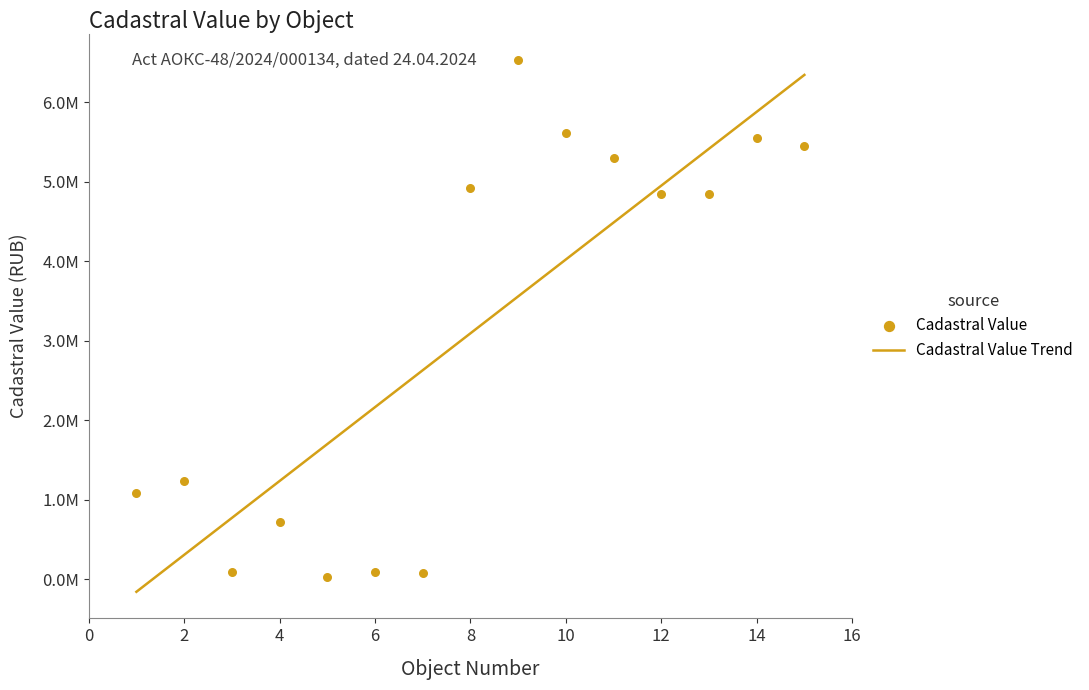

What is the change in value from 10 to 15?

-168175.1